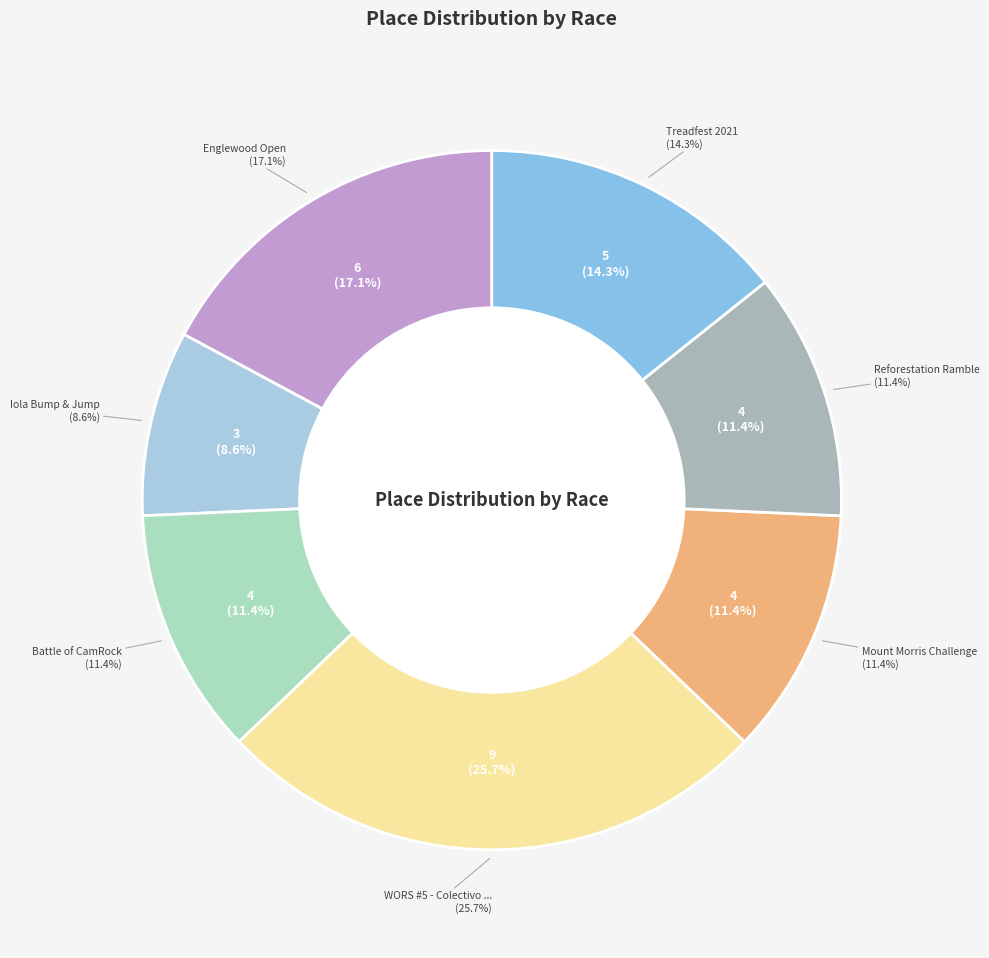

What is the smallest slice in the pie chart?

Iola Bump & Jump